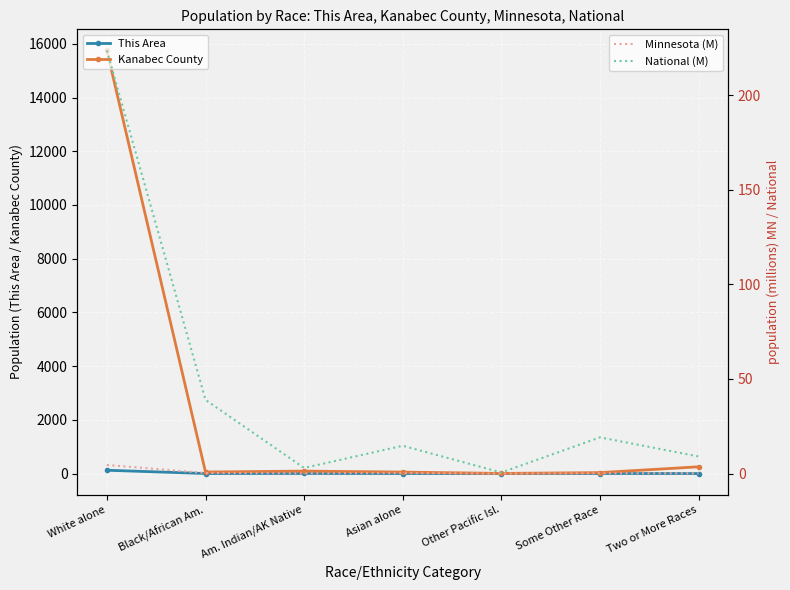

The value of This Area at Two or More Races is 0. True or false?

True